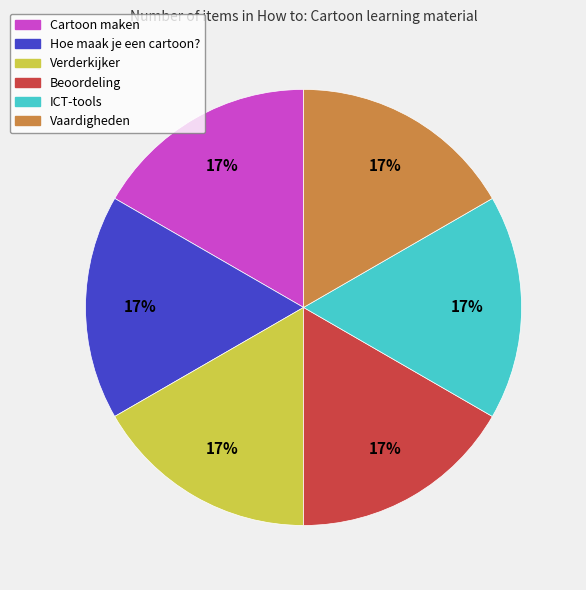

How many segments does this pie chart have?

6